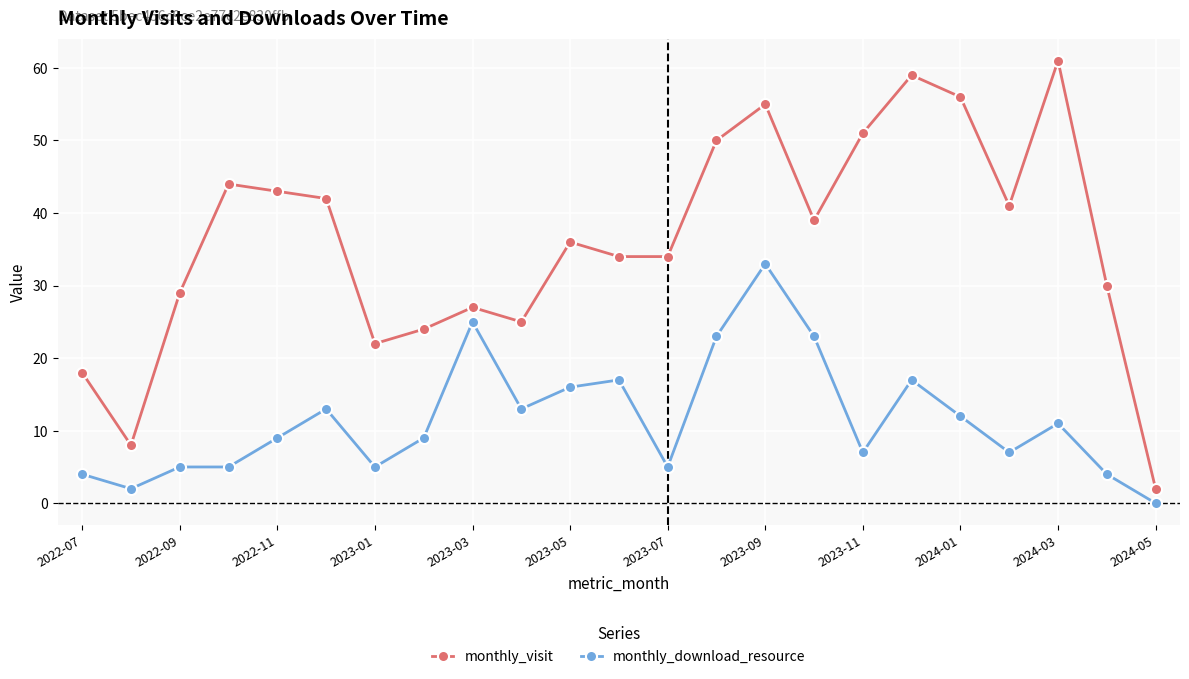

What is the difference between the maximum and second lowest values in the monthly_visit series?

53